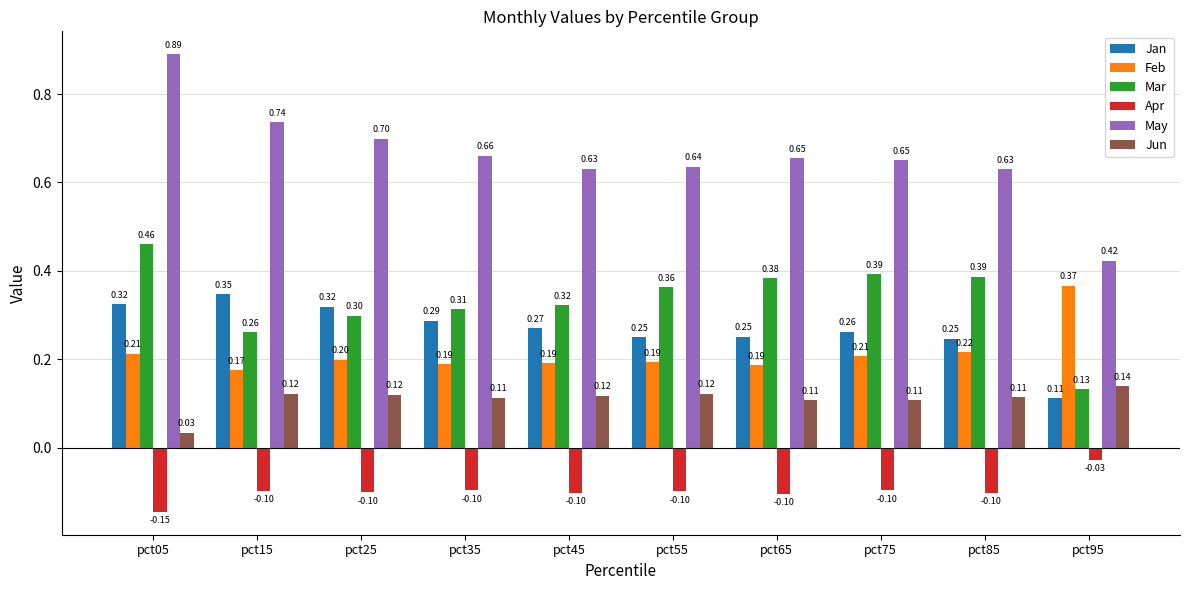

Rank the series at pct55 from highest to lowest value.

May, Mar, Jan, Feb, Jun, Apr